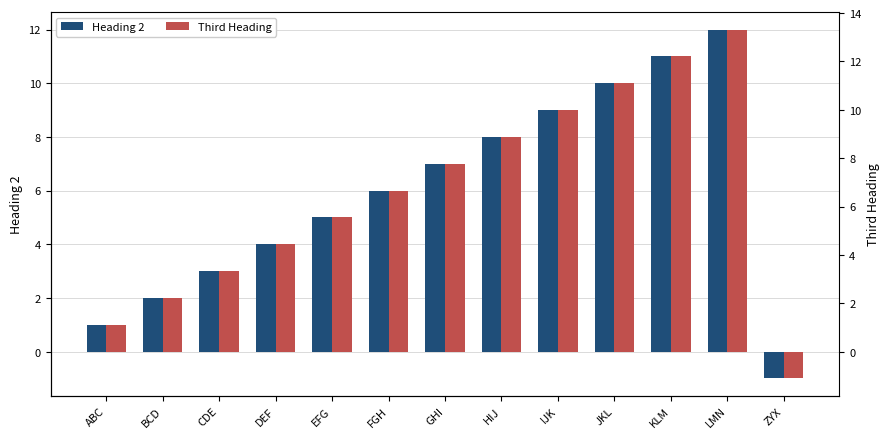

Which label corresponds to the largest value in the chart?

LMN